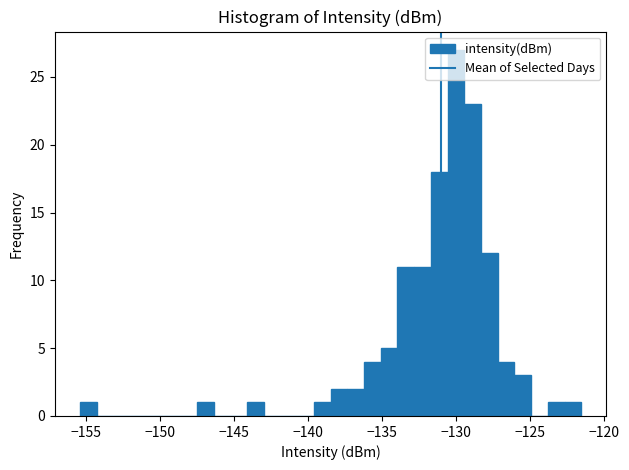

Around what value on the x-axis is the tallest bar? Give the approximate position of its centre, as read against the axis.

-130.0